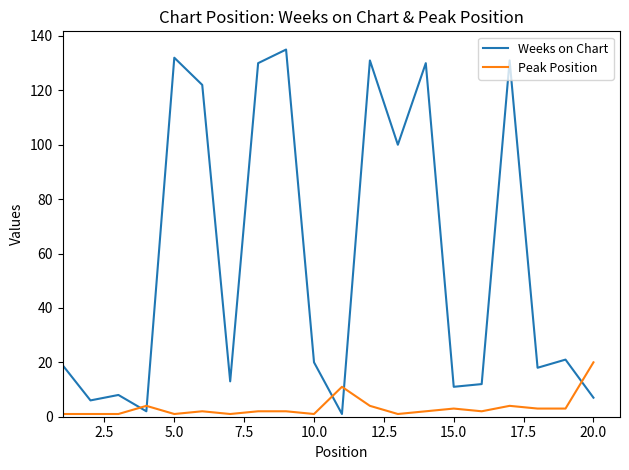

How many lines are shown in the chart?

2